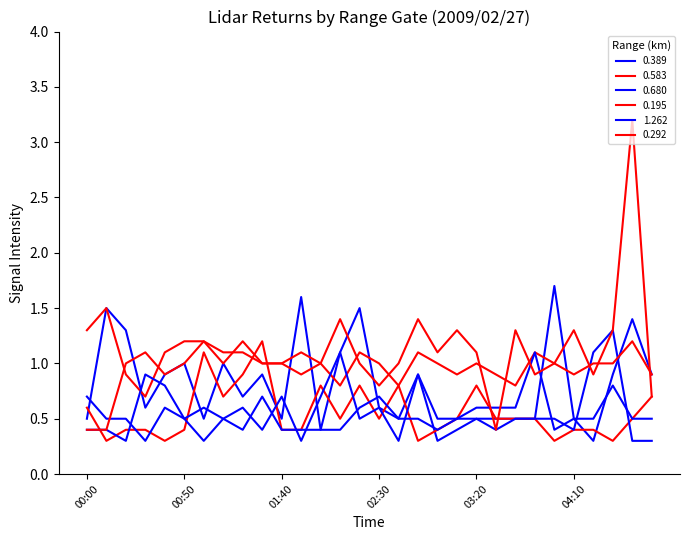

How many times do 0.195 and 0.680 cross each other?

2